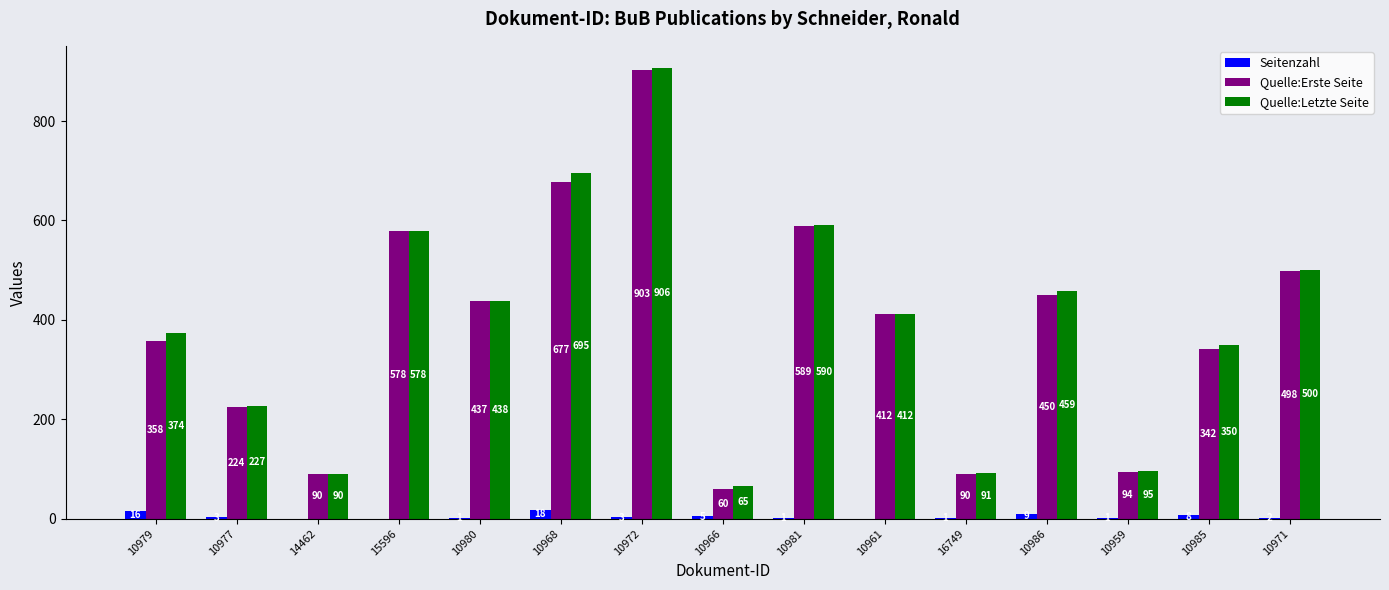

What is the sum of the Quelle:Letzte Seite values at 10961 and 14462?

502